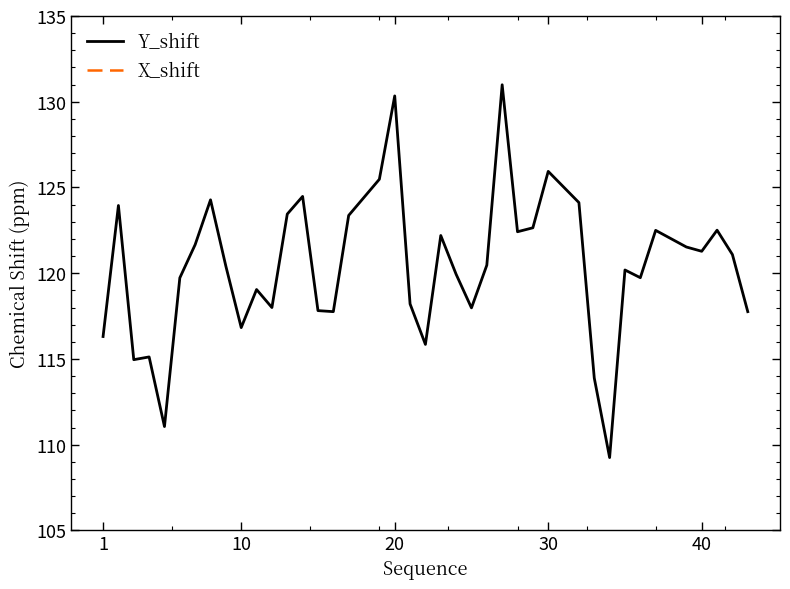

What is the sum of all Y_shift values?

4814.6